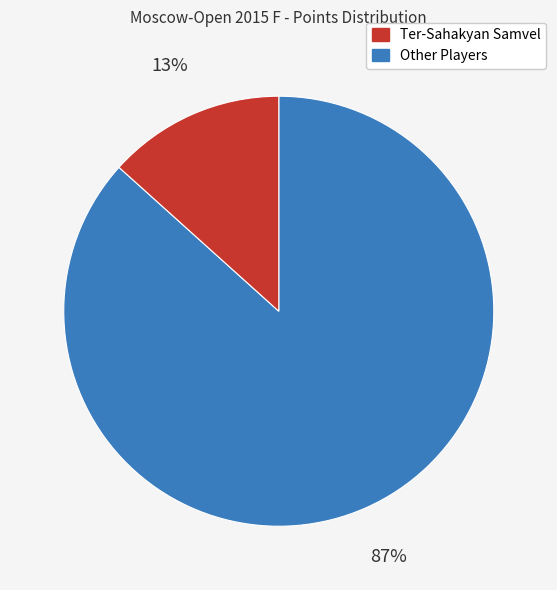

Does any single category account for the majority?

Yes